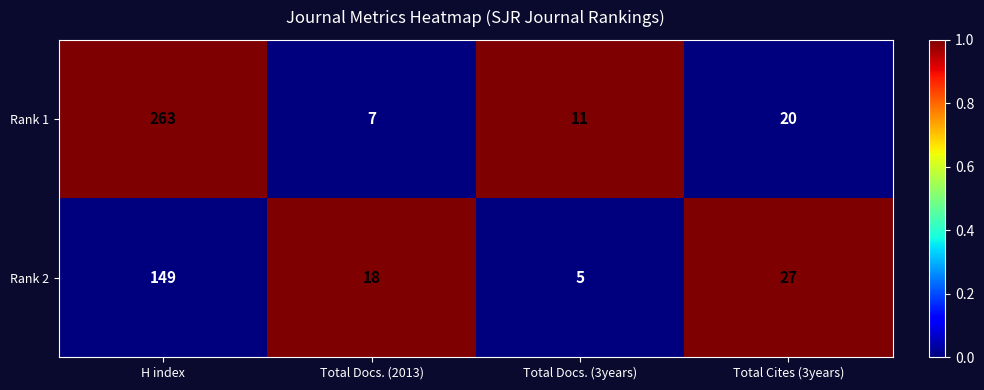

Is it true that Rank 1 equals 16 at Total Docs. (3years)?

False